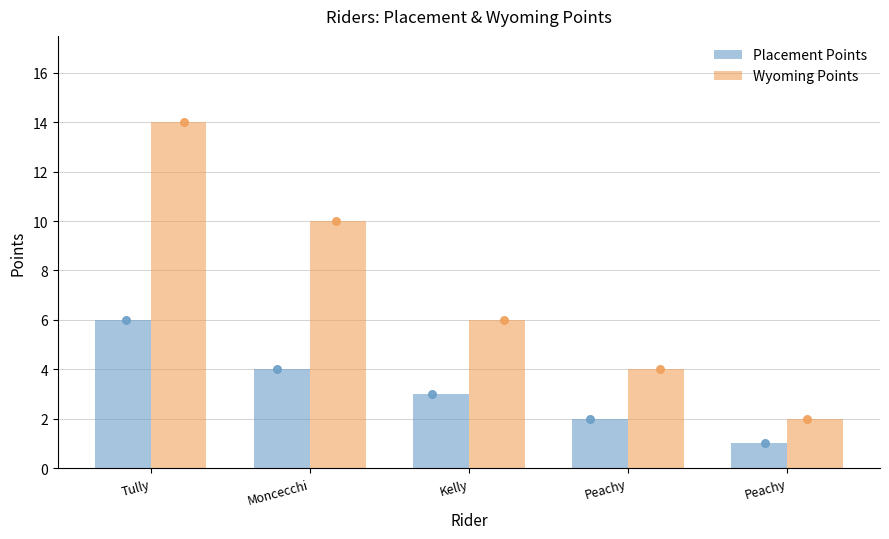

Which series has the largest Y range (max minus min)?

Wyoming Points